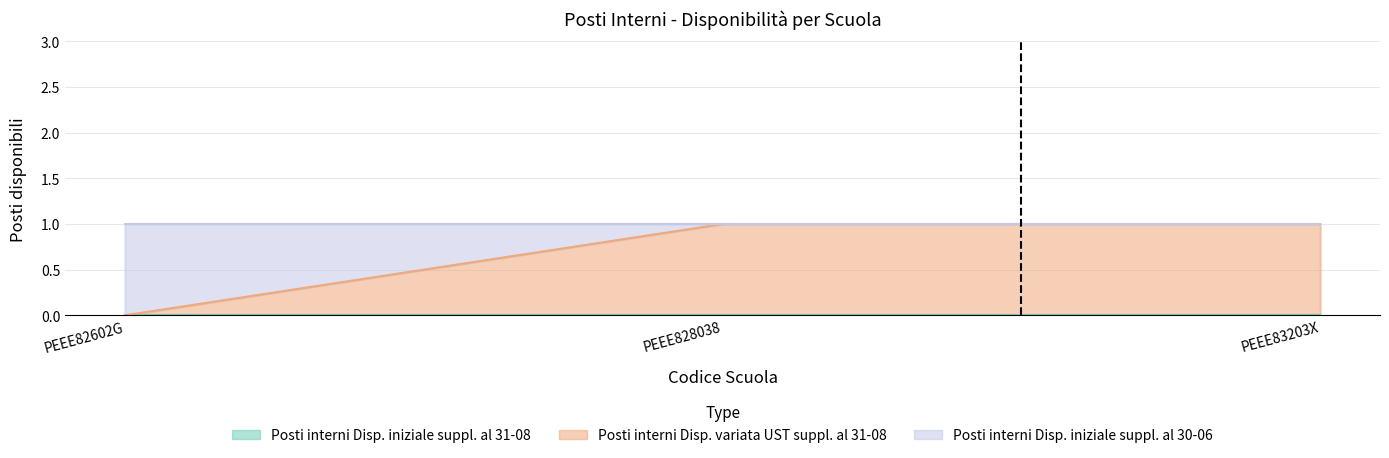

What is the maximum value shown in the chart?

1